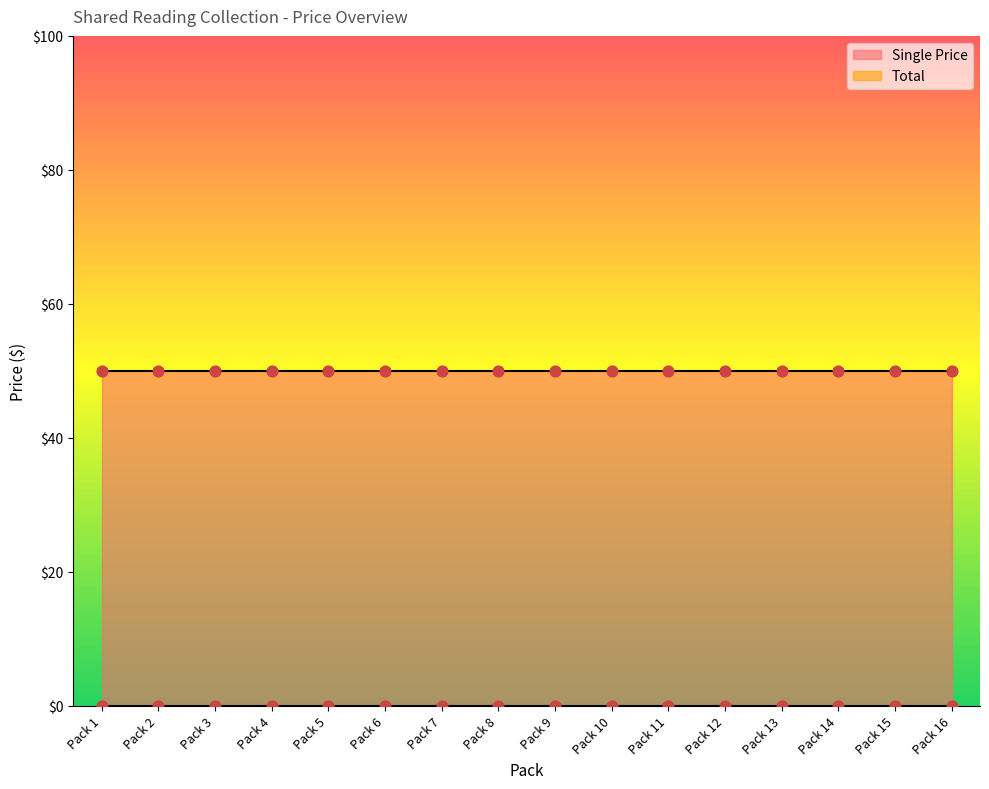

What is the total value across all series at Pack 4?

50.0